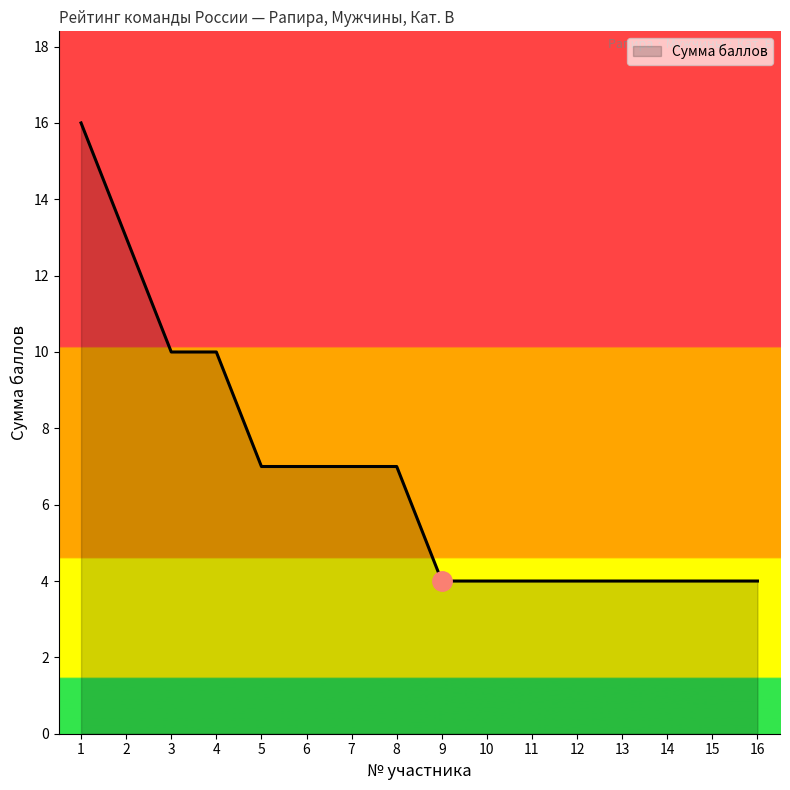

What is the approximate value at 14?

4